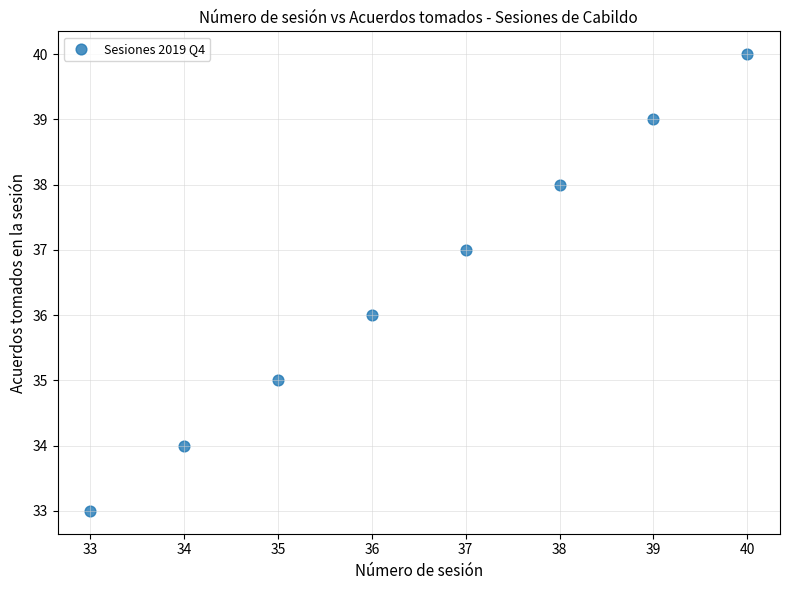

What is the range of X values (max minus min)?

7